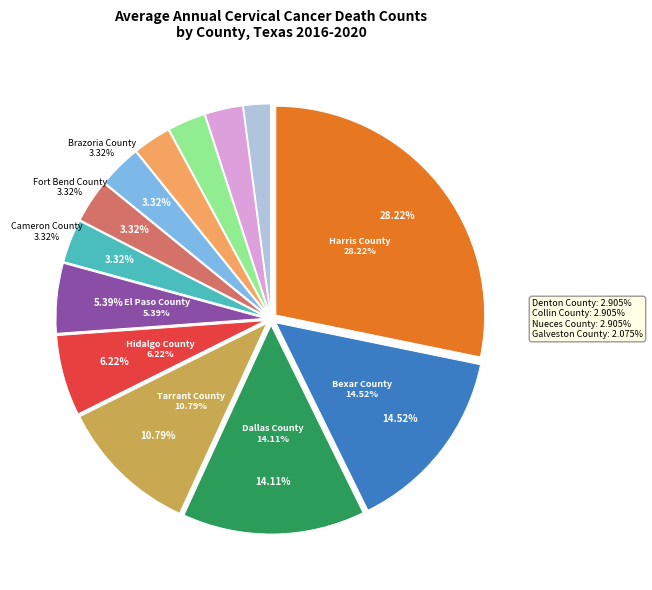

Rank the categories by value from highest to lowest.

Harris County, Bexar County, Dallas County, Tarrant County, Hidalgo County, El Paso County, Cameron County, Fort Bend County, Brazoria County, Denton County, Collin County, Nueces County, Galveston County